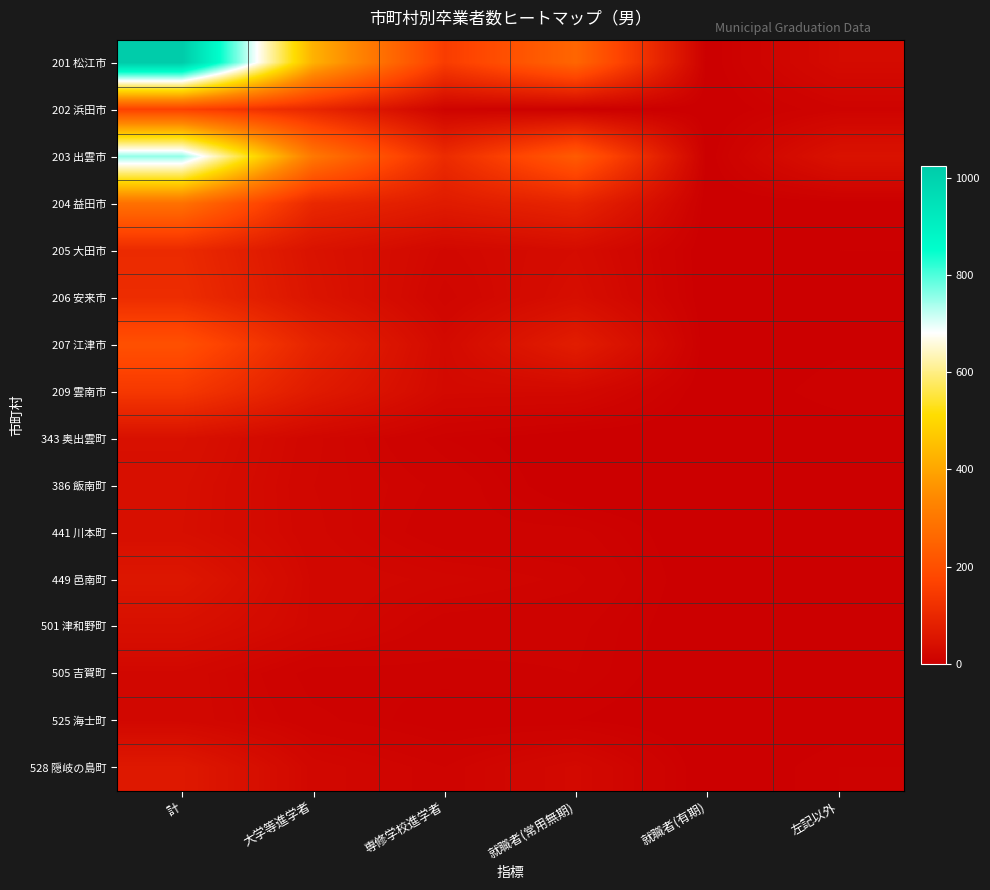

List the series in order of their peak value, lowest first.

505 吉賀町, 525 海士町, 441 川本町, 386 飯南町, 501 津和野町, 343 奥出雲町, 449 邑南町, 528 隠岐の島町, 205 大田市, 206 安来市, 209 雲南市, 202 浜田市, 207 江津市, 204 益田市, 203 出雲市, 201 松江市